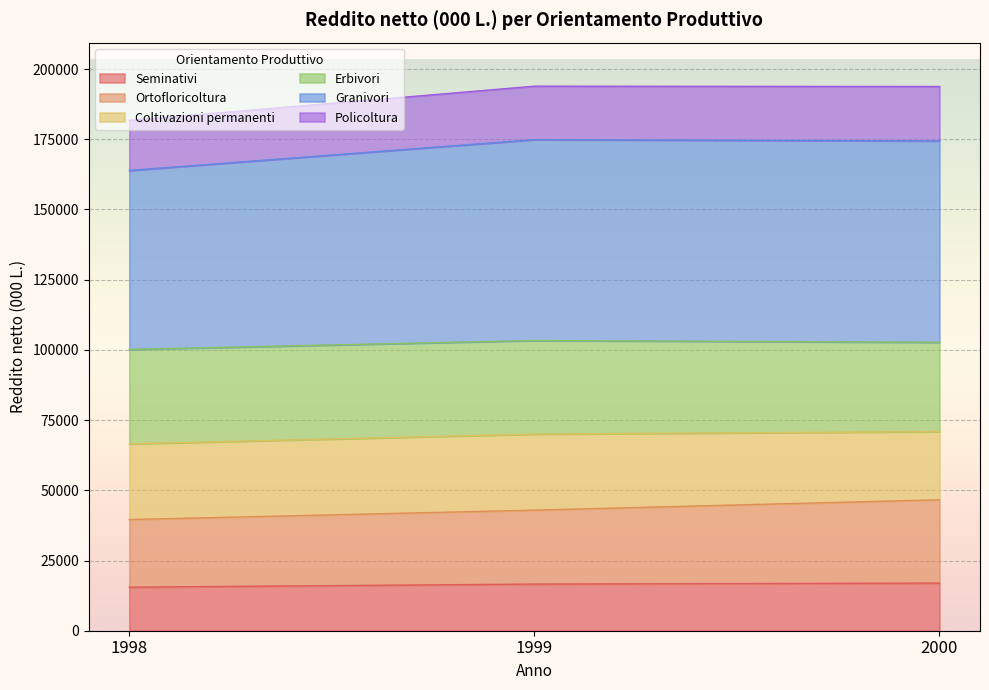

At which label does Granivori first exceed 193776?

1999